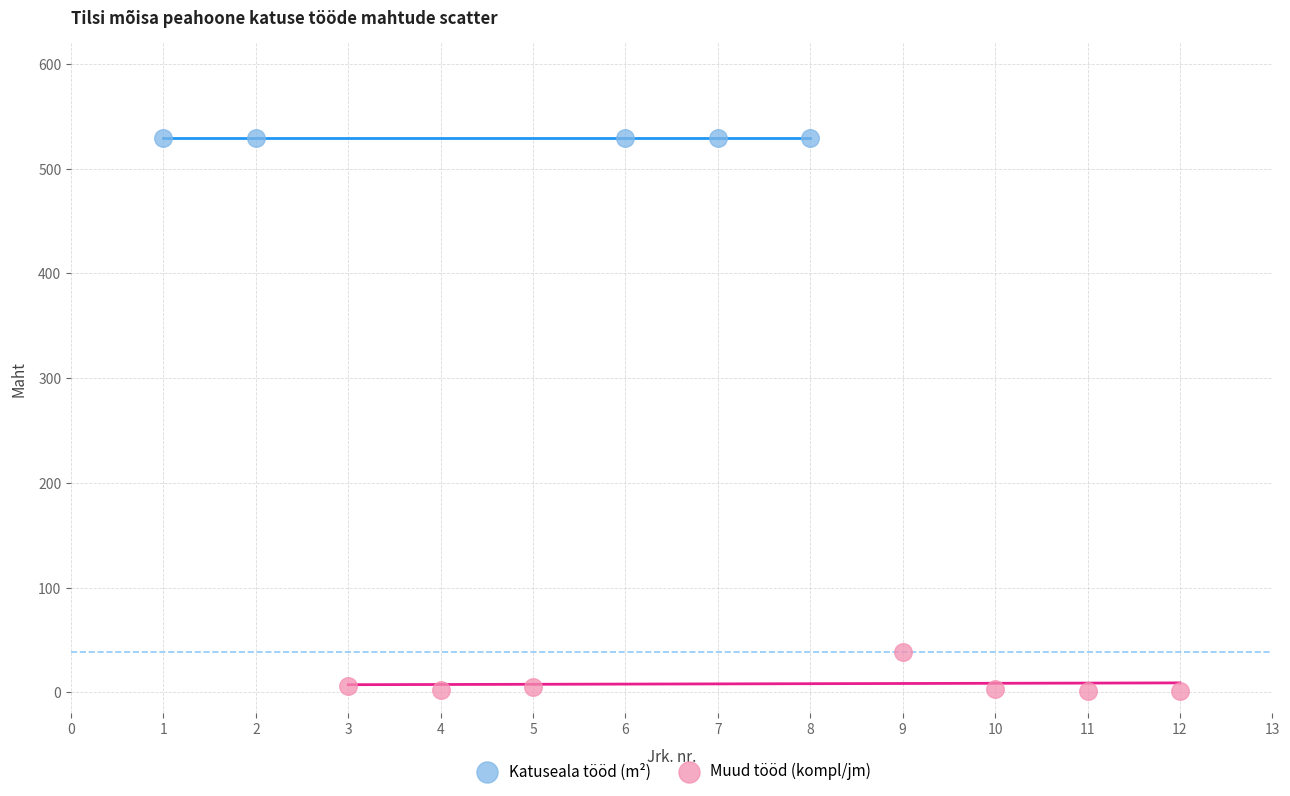

Which series reaches the minimum Y coordinate?

Muud tööd (kompl/jm)